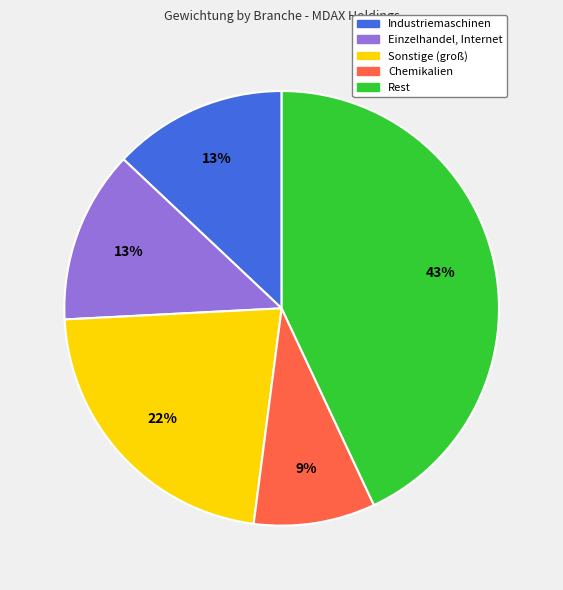

True or false: Sonstige (groß) accounts for 34% of the total.

False